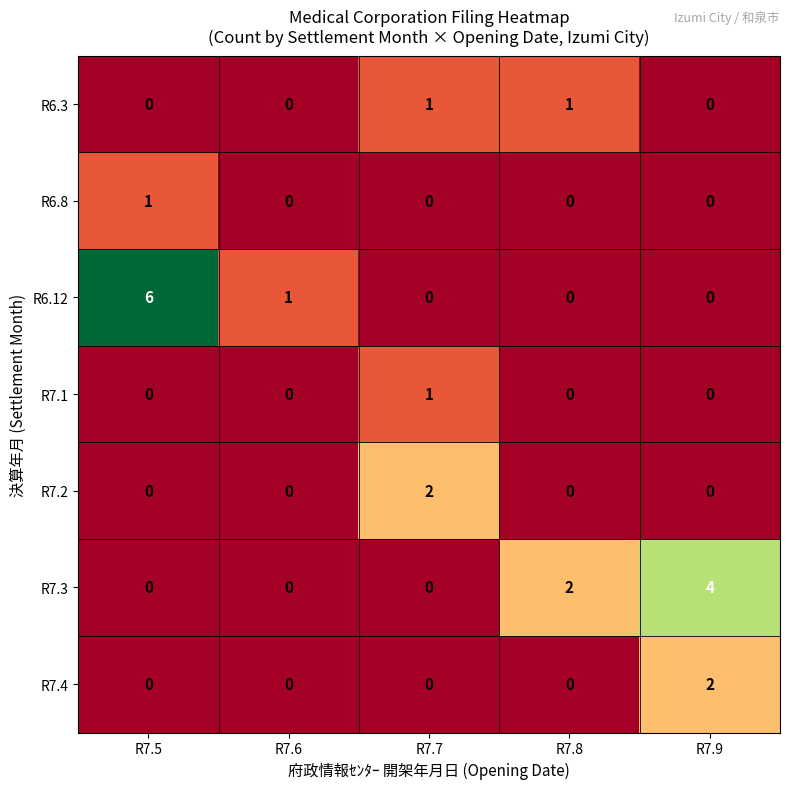

How many R6.3 values are between 0 and 1?

5